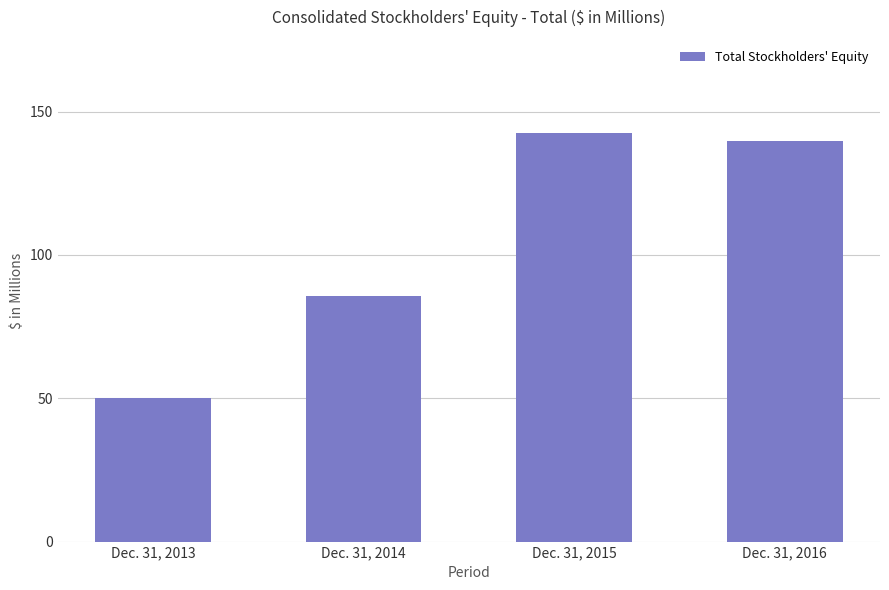

What is the difference between the values at Dec. 31, 2014 and Dec. 31, 2013?

35.6